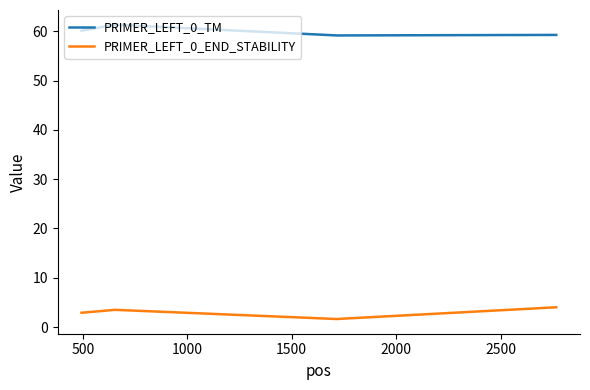

What is the minimum value for PRIMER_LEFT_0_END_STABILITY?

1.6